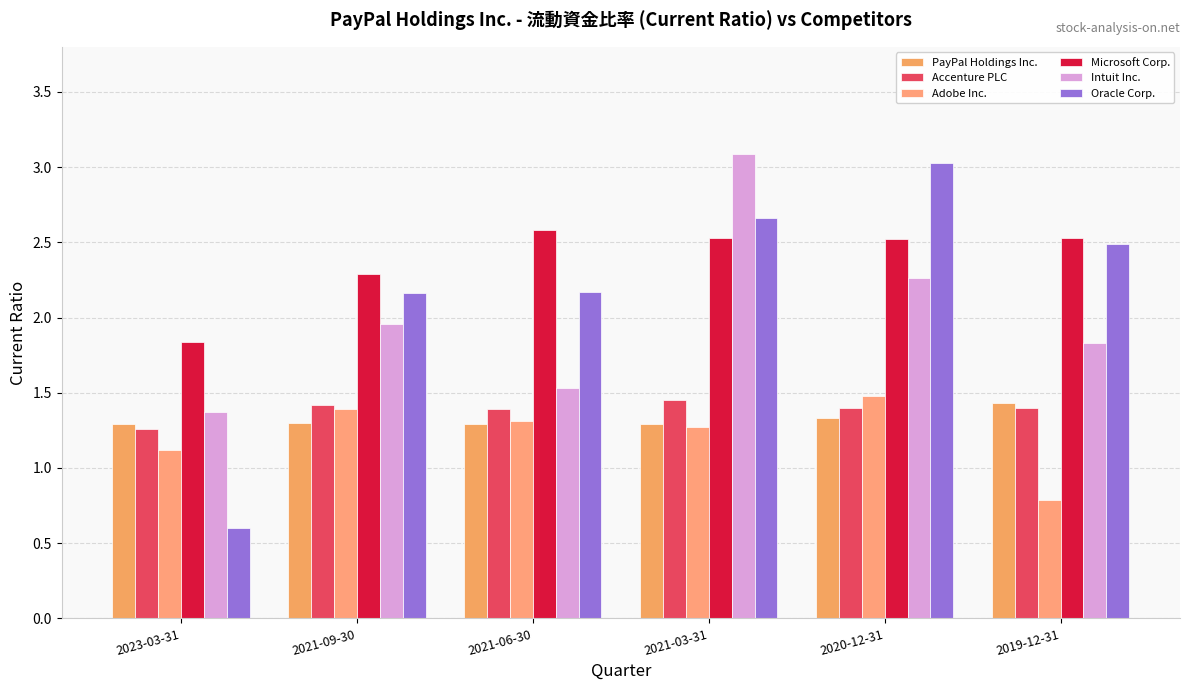

What is the smallest value displayed?

0.6